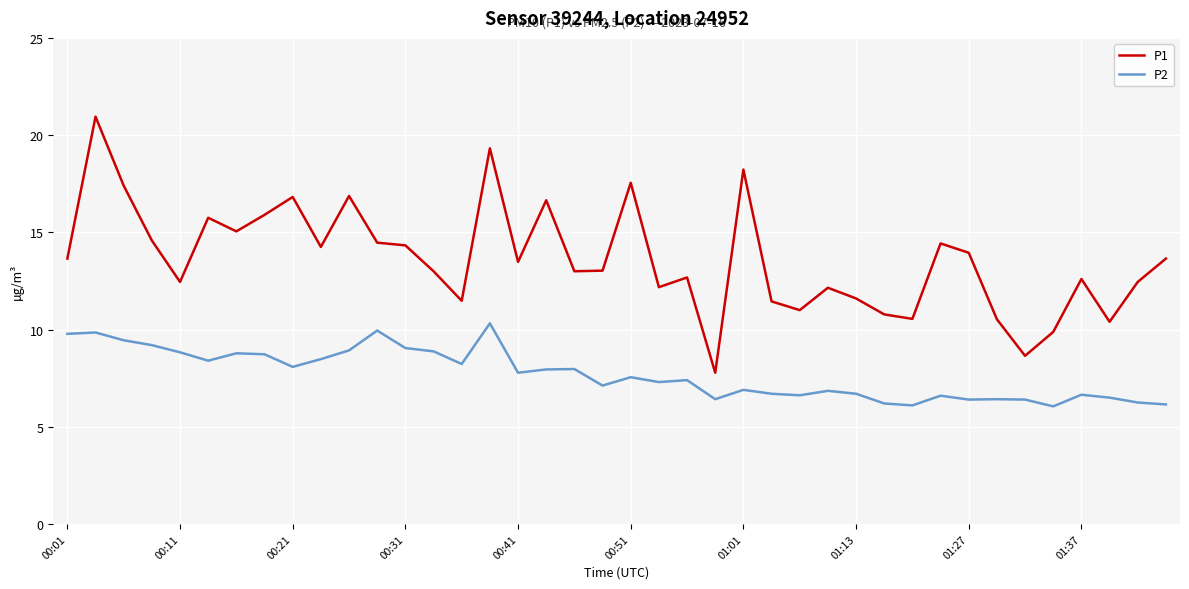

Which series has the largest range (max minus min)?

P1